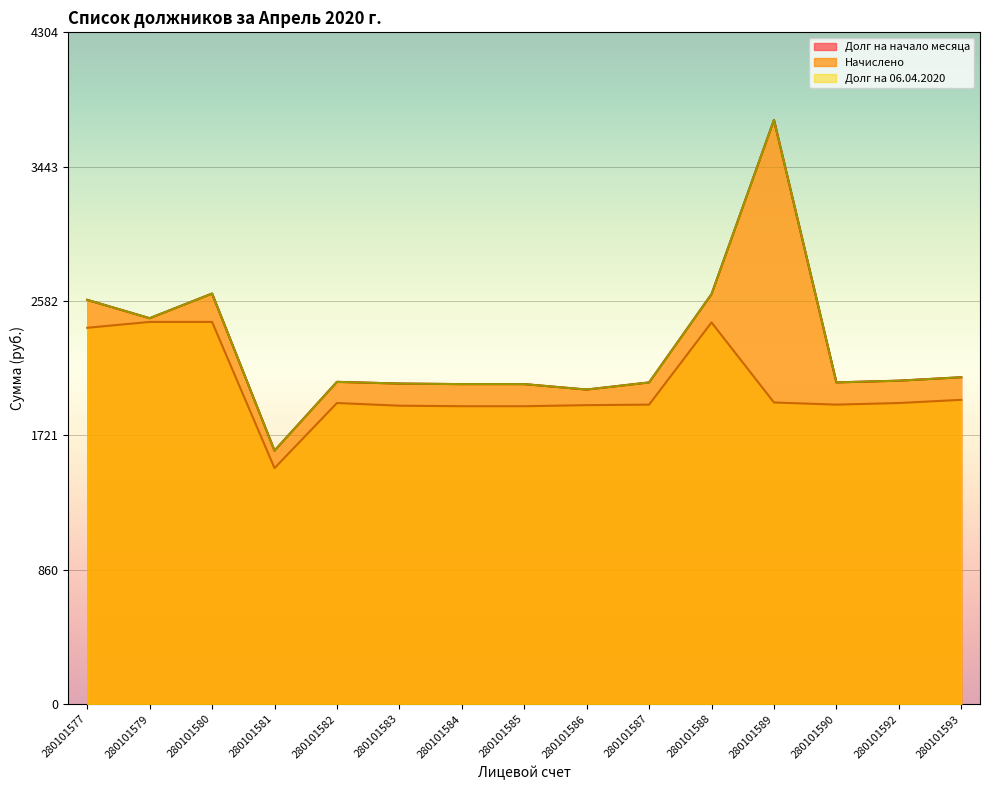

The value of Долг на 06.04.2020 at 280101589 is 3743.3. True or false?

True